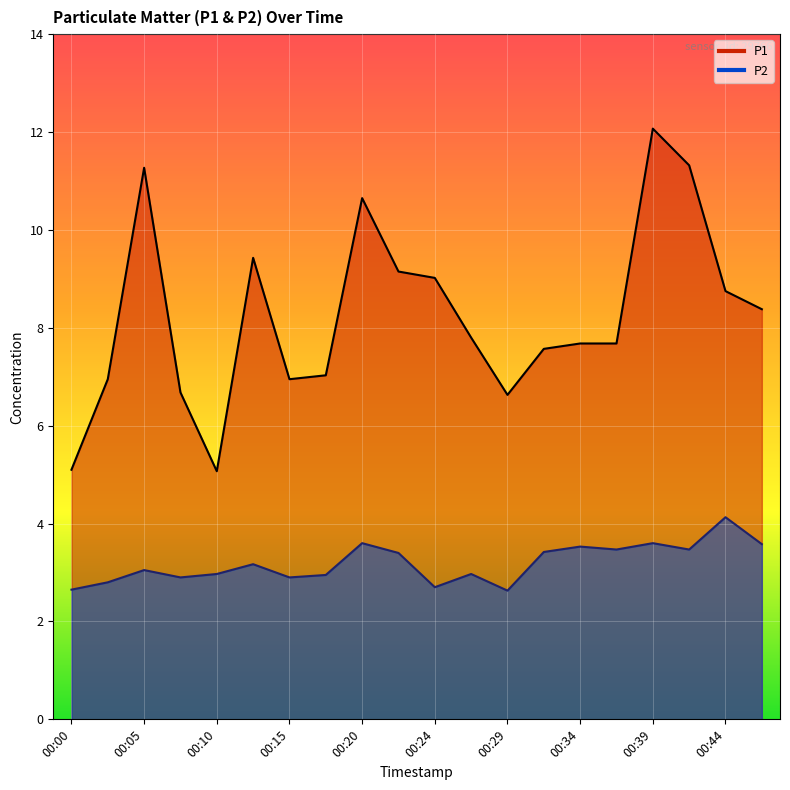

What are all the series names shown in the legend?

P1, P2